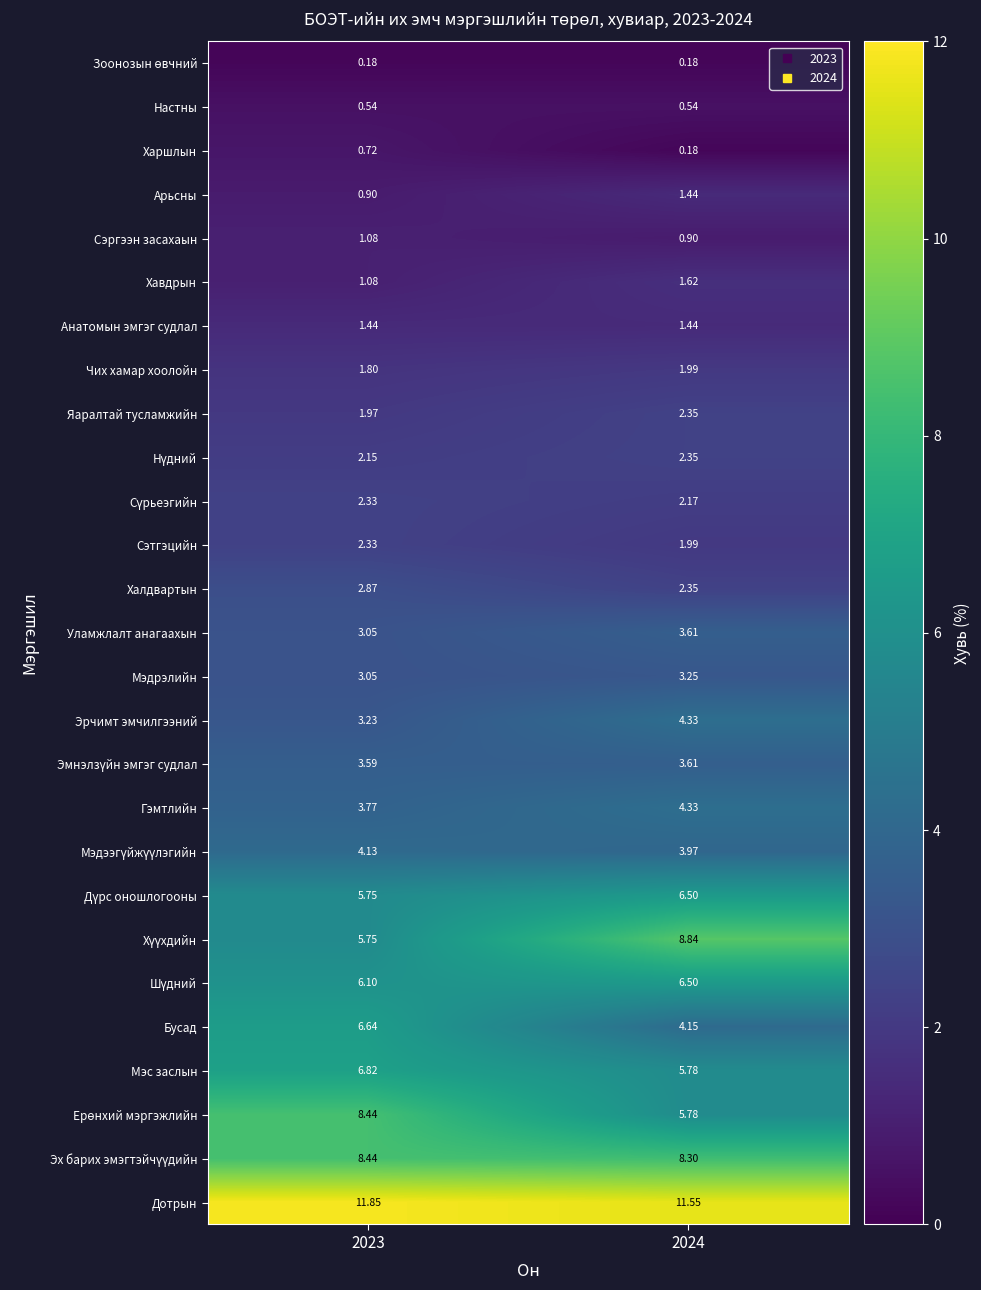

Which series has the largest total across all categories?

Дотрын